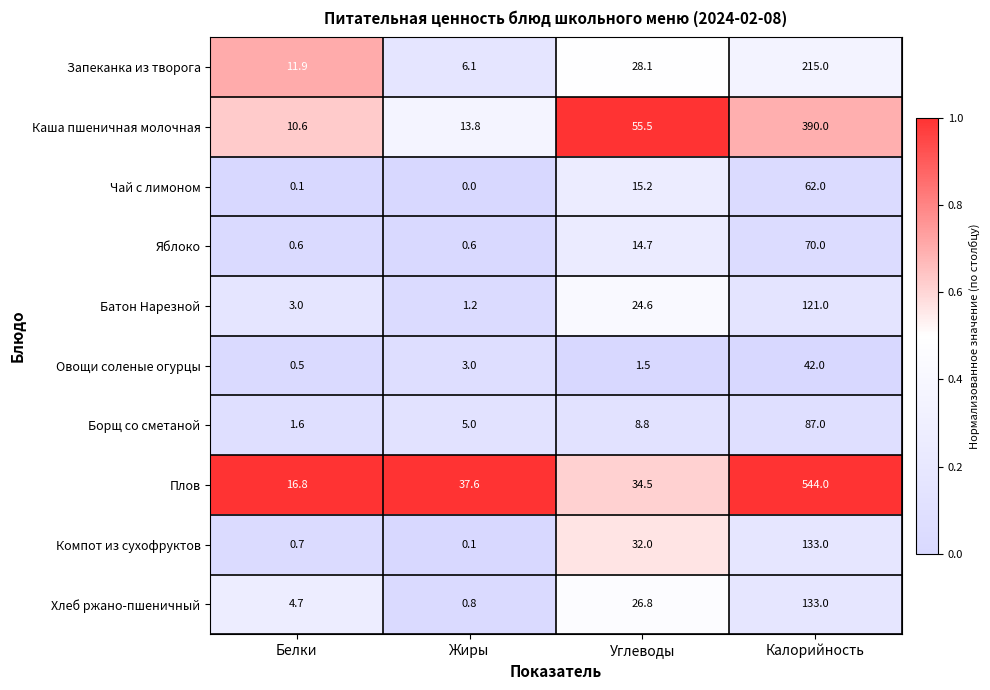

What is the difference between the highest and lowest values at Белки?

16.7